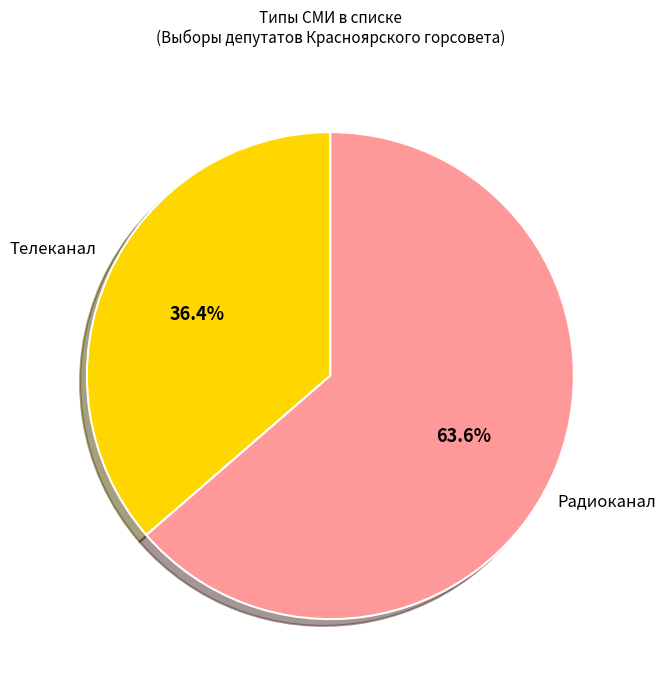

How many slices are in this pie chart?

2